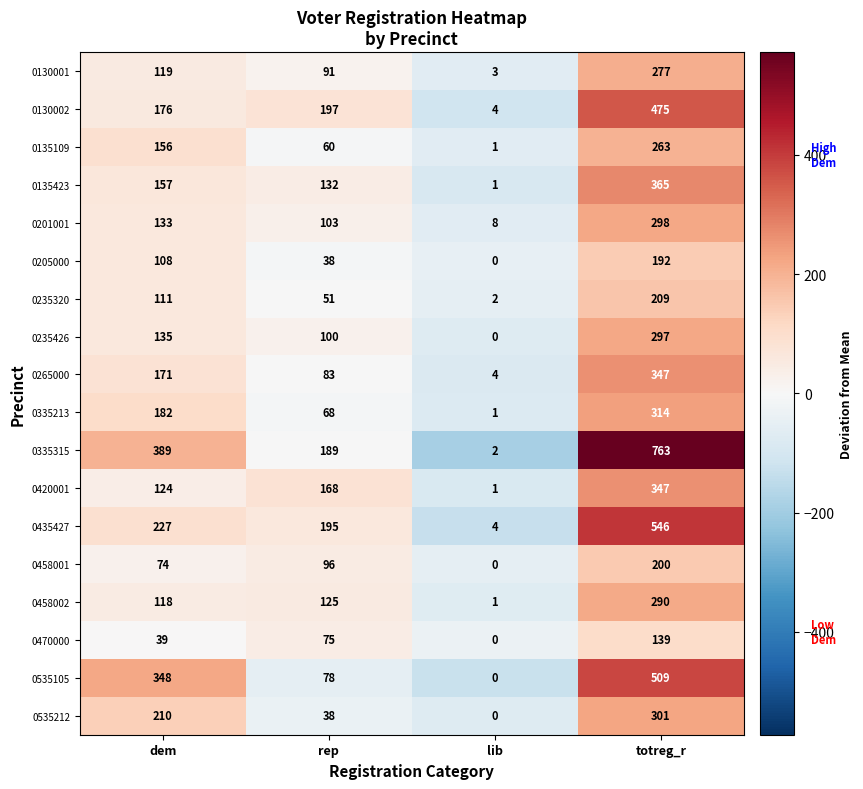

Where is 0205000 nearest to the value 96?

dem